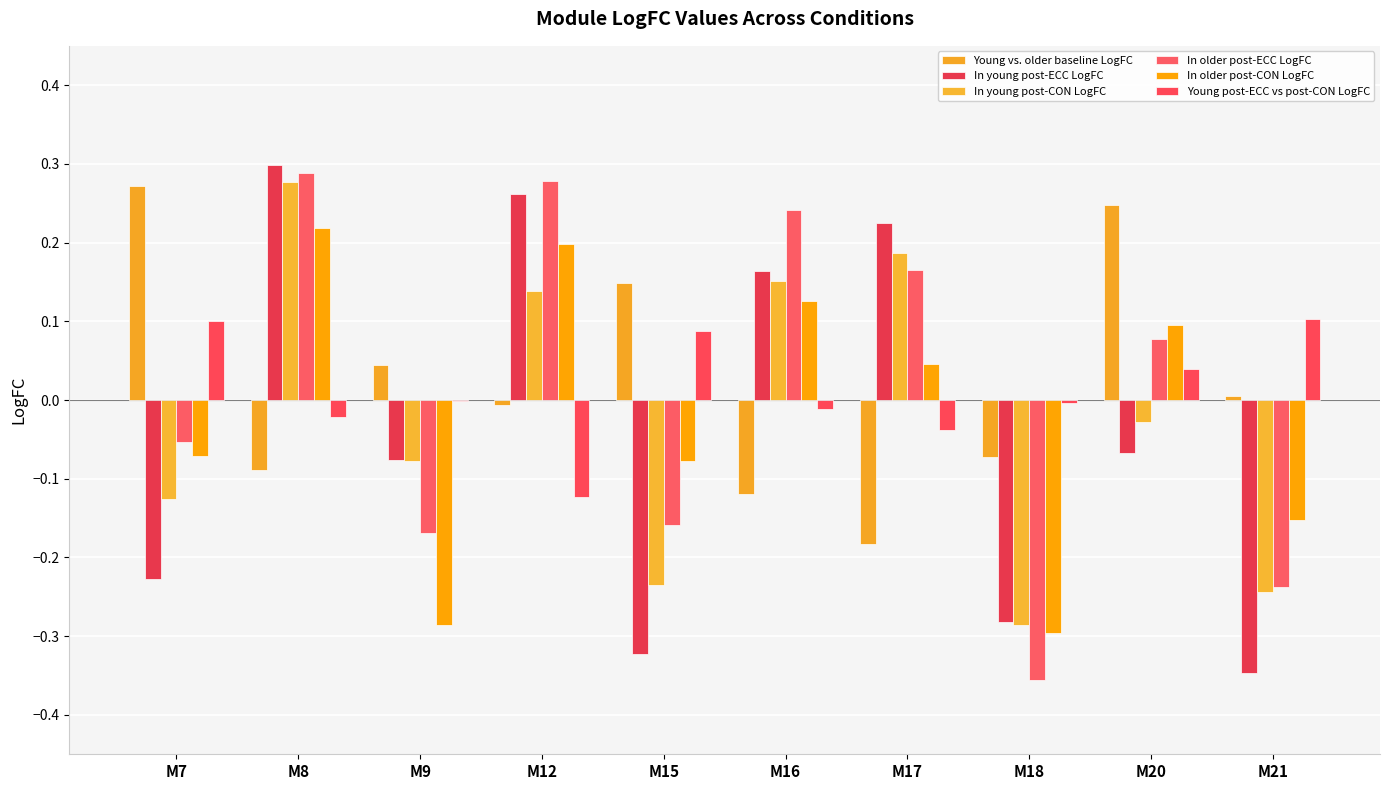

Is the value of In young post-CON LogFC at M16 greater than the value of Young post-ECC vs post-CON LogFC at M12?

Yes